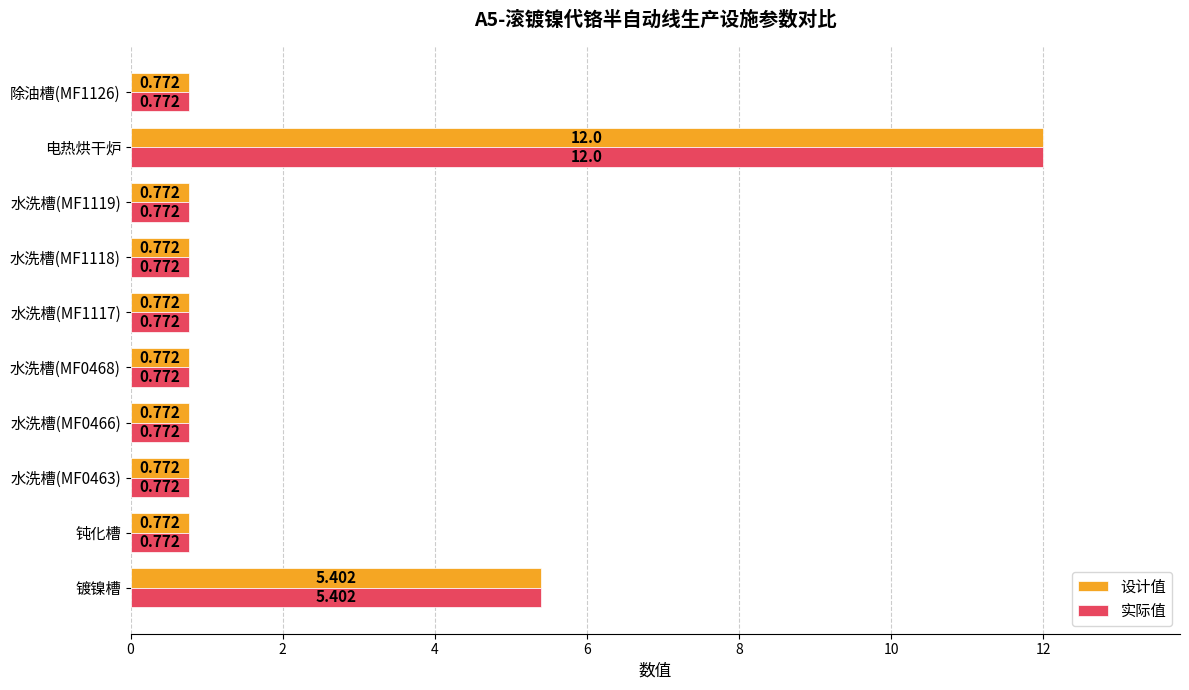

Where is 实际值 nearest to the value 6?

镀镍槽